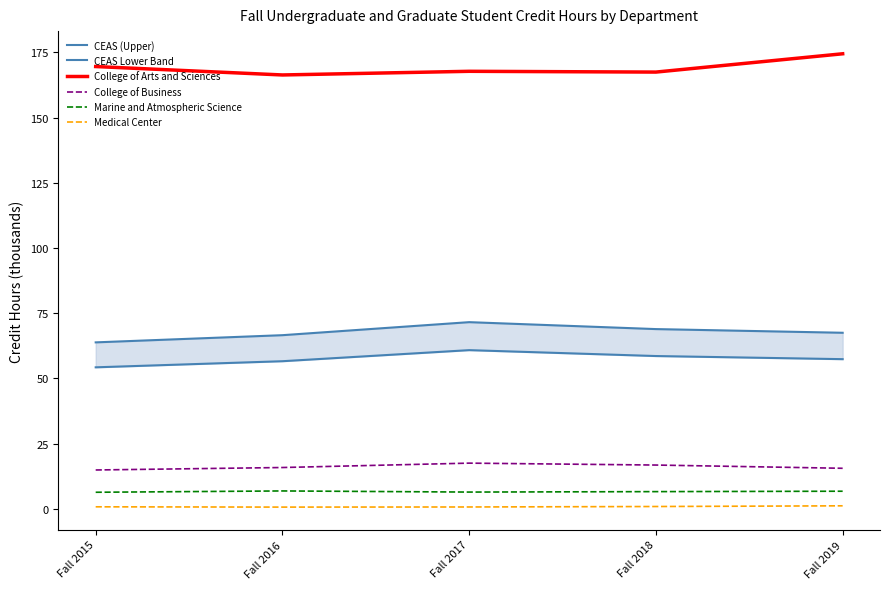

What is the difference between the second highest and minimum values in the CEAS (Upper) series?

5.1